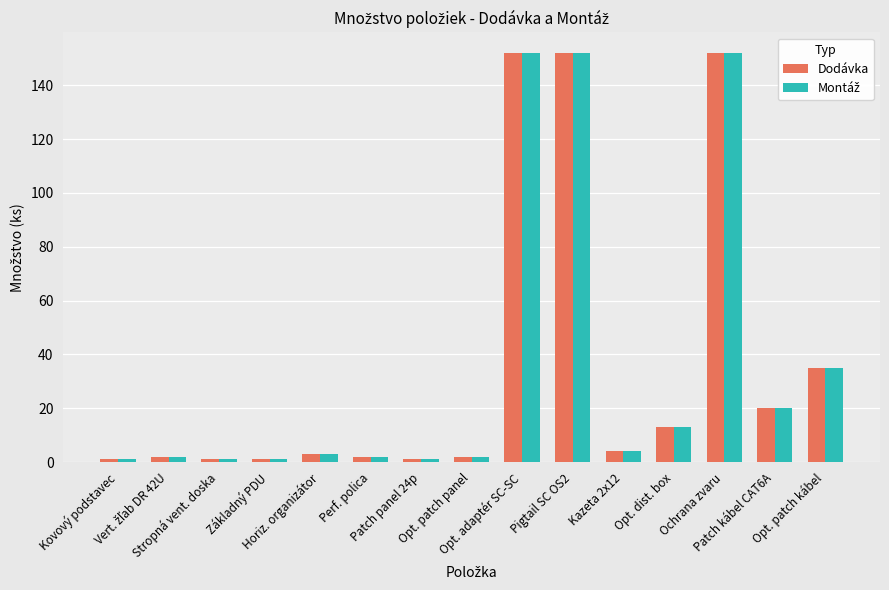

At how many categories does at least one series exceed 8?

6